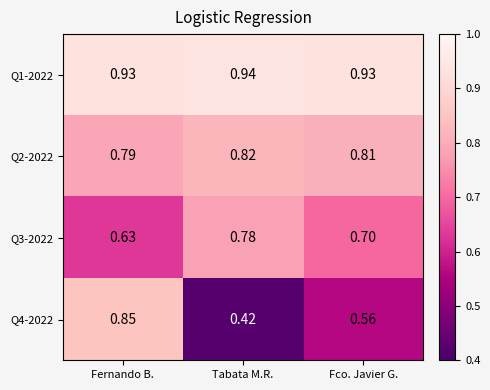

What is the spread (max minus min) of values at Fernando B.?

0.3